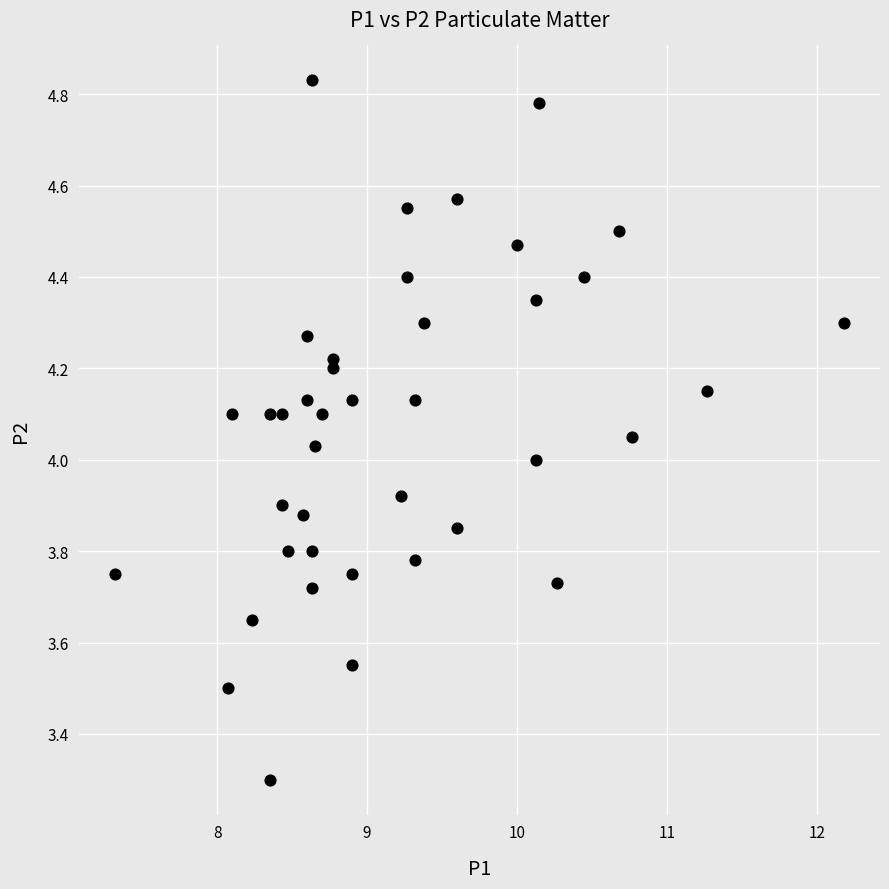

What is the range of Y values (max minus min)?

1.5